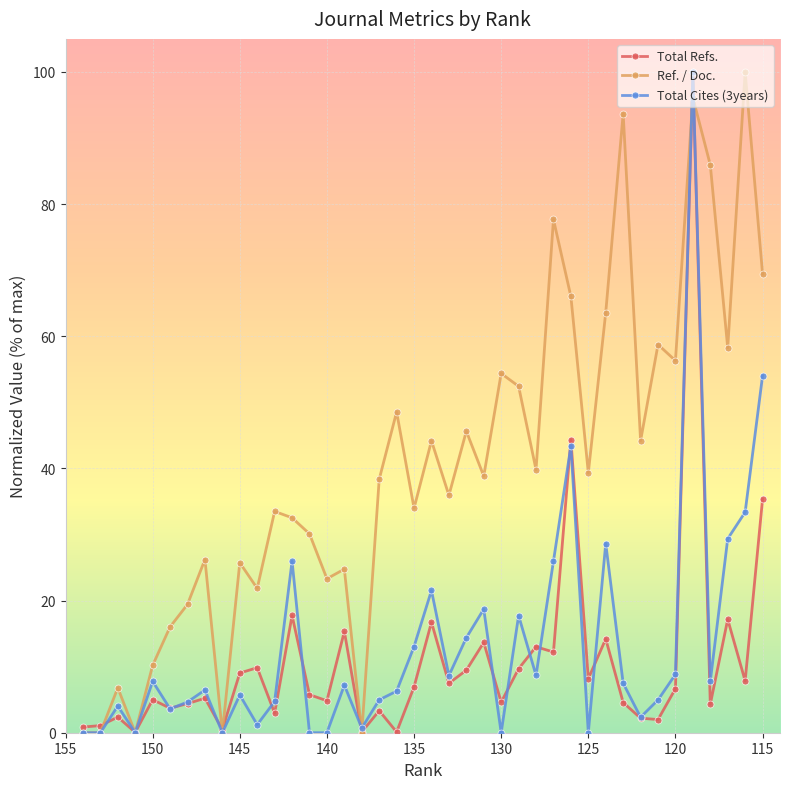

Which series has the largest range (max minus min)?

Ref. / Doc.